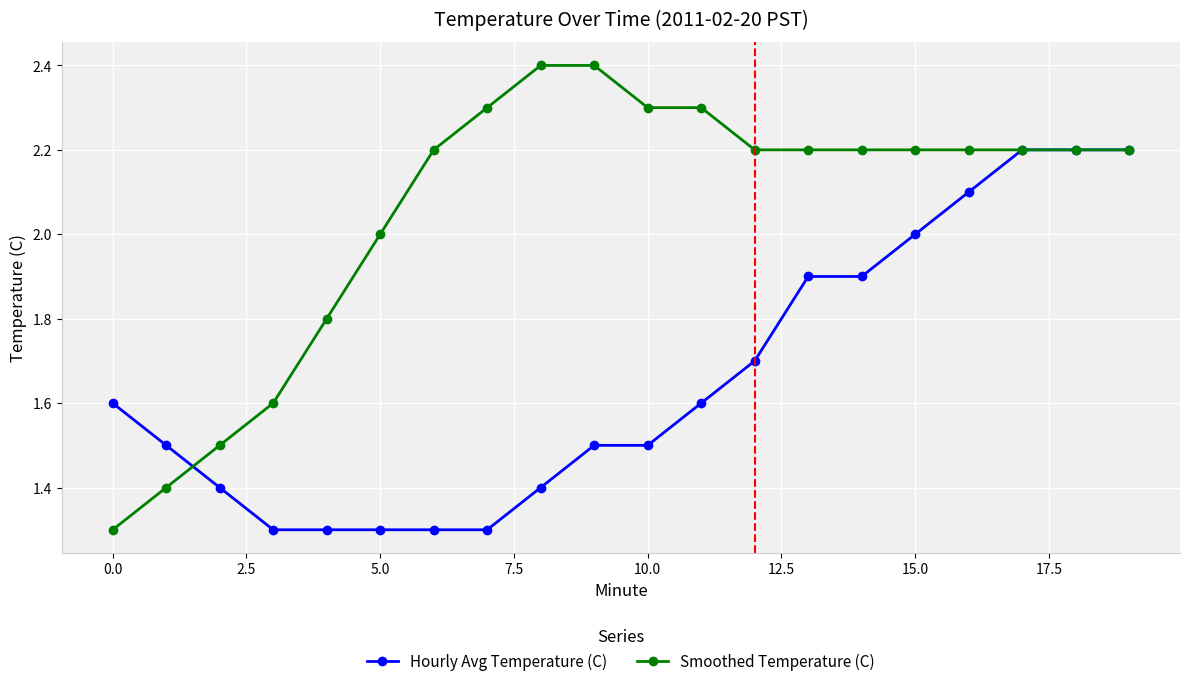

What is the minimum value for Smoothed Temperature (C)?

1.3